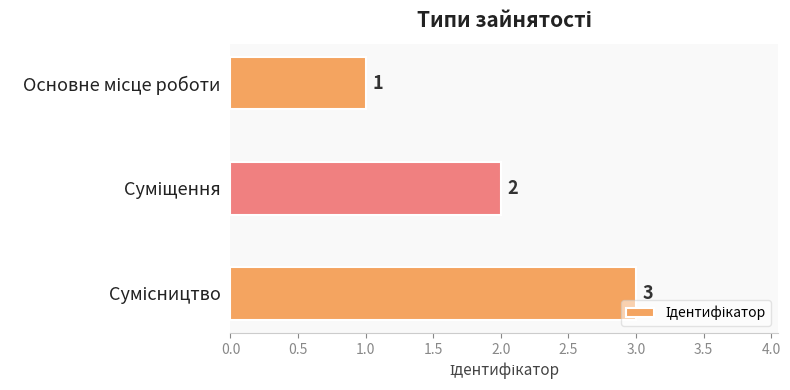

Count the values in the range 1 to 3.

3